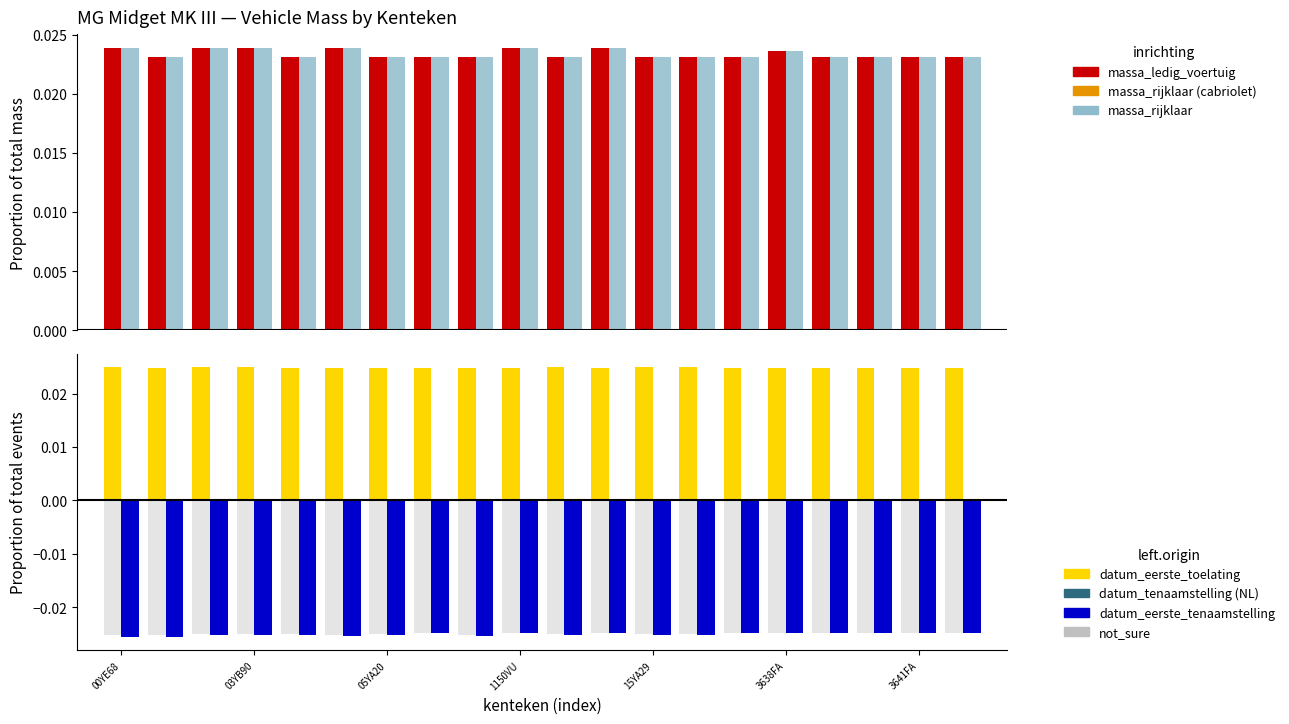

Count the datum_eerste_toelating values in the range 0 to 1.

20